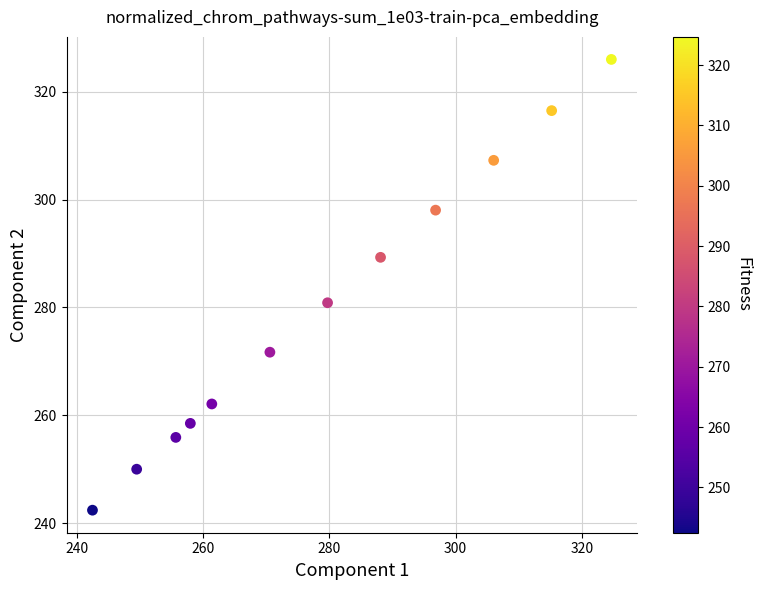

What is the average Y value?

279.9